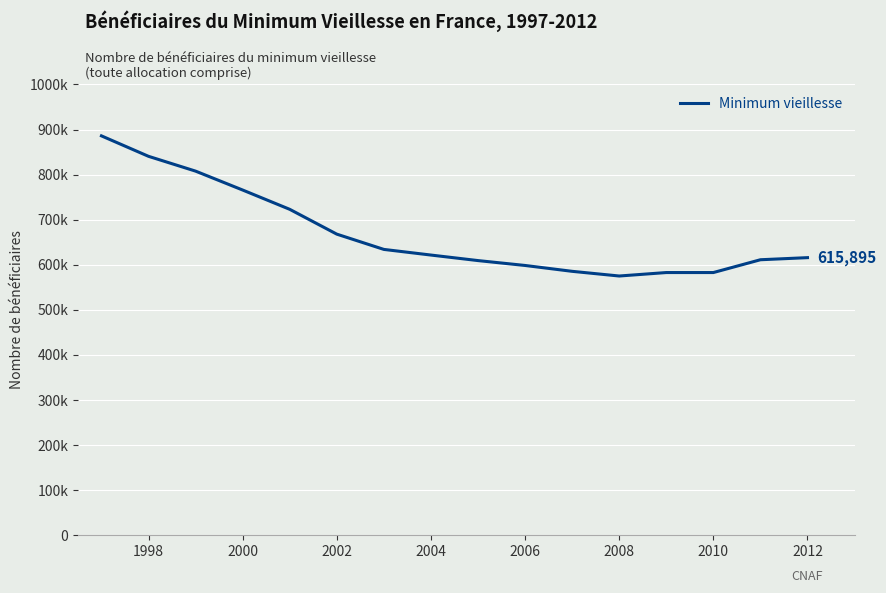

Reading right to left, list all the values displayed in this chart.

615895	611235	582836	582836	575157	585548	598541	609385	621648	634163	668036	723089	765907	807831	840678	886061